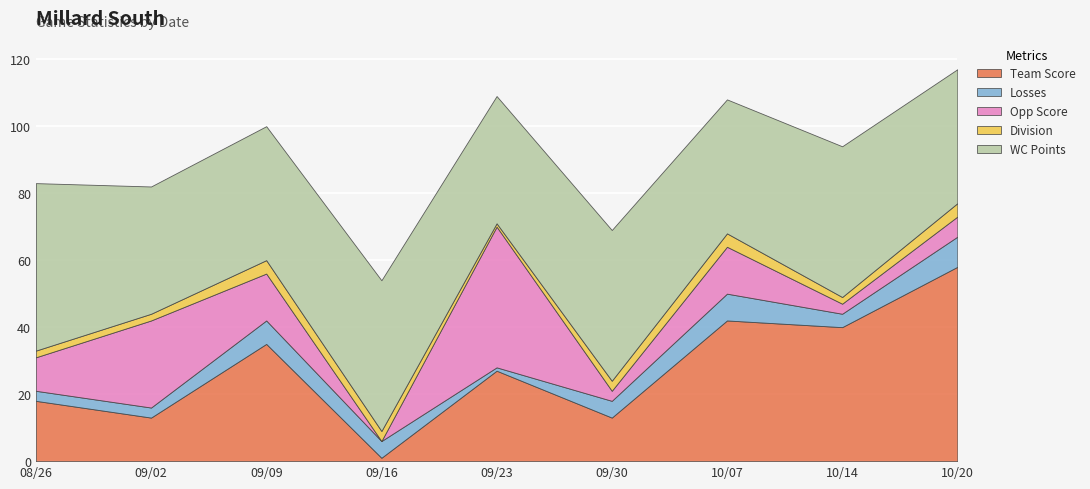

True or false: Team Score has more than 2 points higher than both neighbors.

True